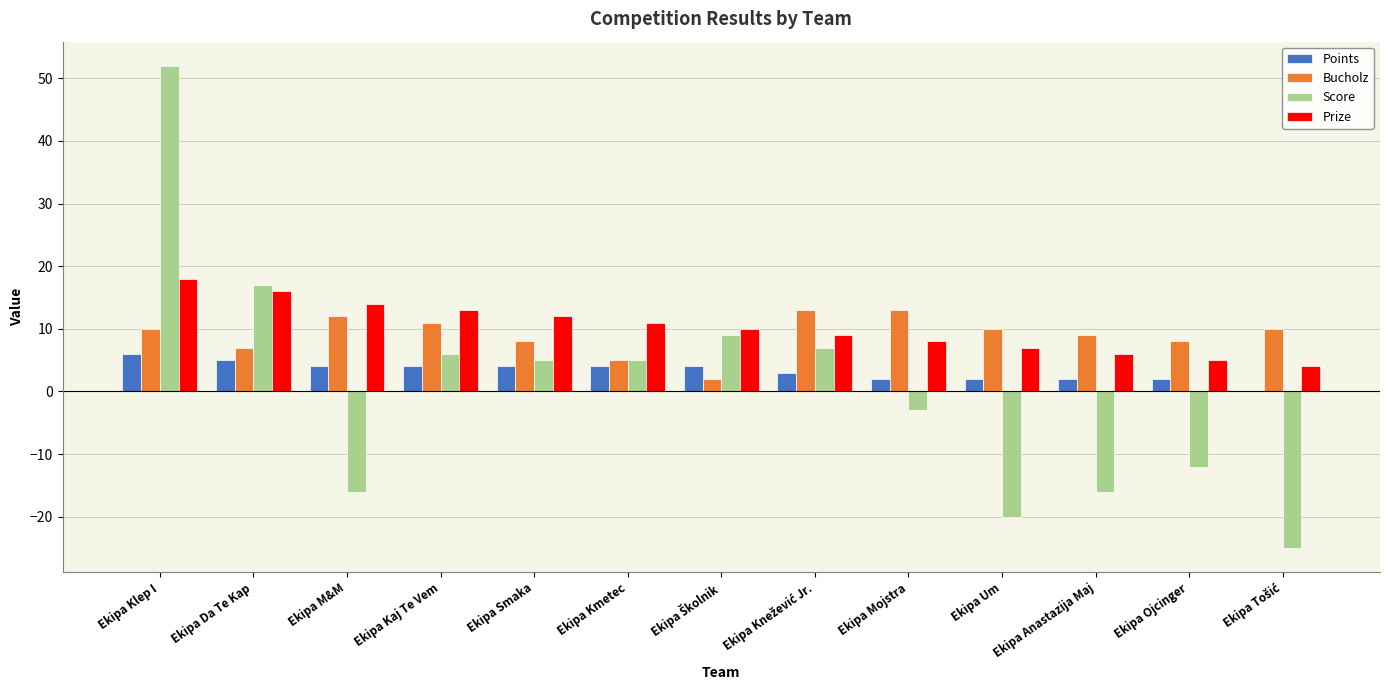

What are all the series names shown in the legend?

Points, Bucholz, Score, Prize